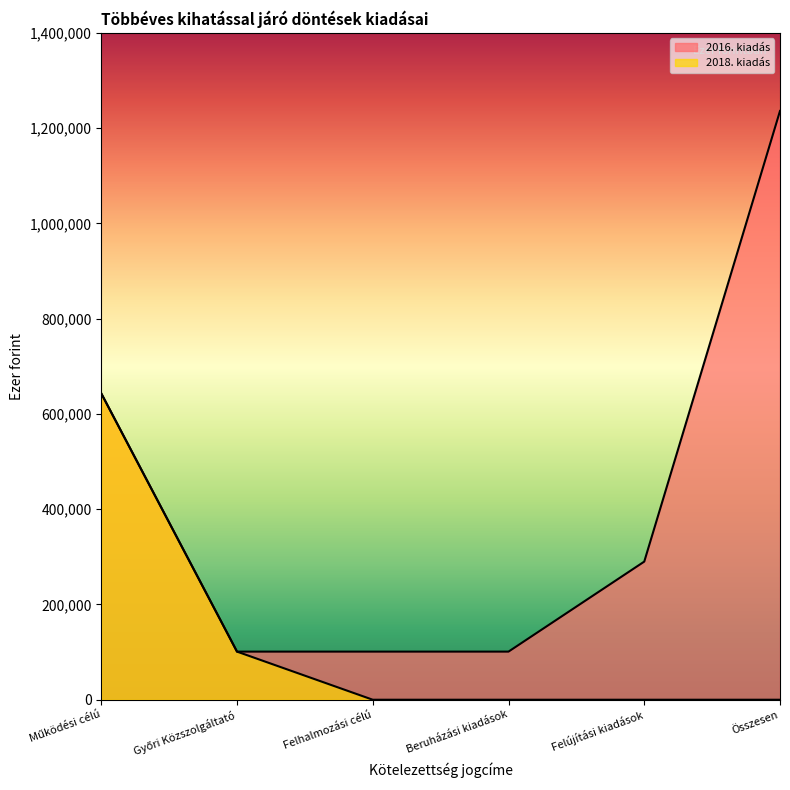

Reading left to right, extract all data points from this chart.

2016. kiadás: Működési célú=643000	Győri Közszolgáltató=101000	Felhalmozási célú=101000	Beruházási kiadások=101000	Felújítási kiadások=290000	Összesen=1236000
2018. kiadás: Működési célú=643000	Győri Közszolgáltató=101000	Felhalmozási célú=0	Beruházási kiadások=0	Felújítási kiadások=0	Összesen=0